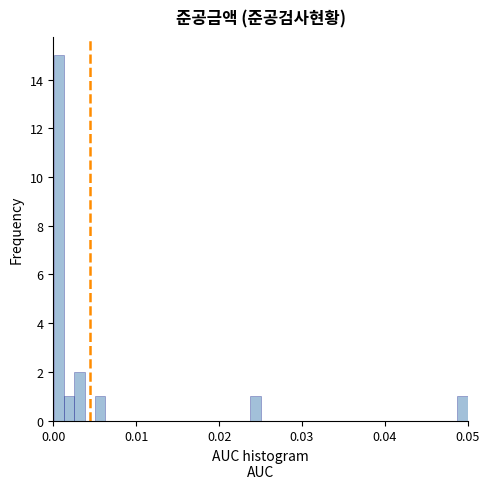

Around what value on the x-axis is the tallest bar? Give the approximate position of its centre, as read against the axis.

0.001